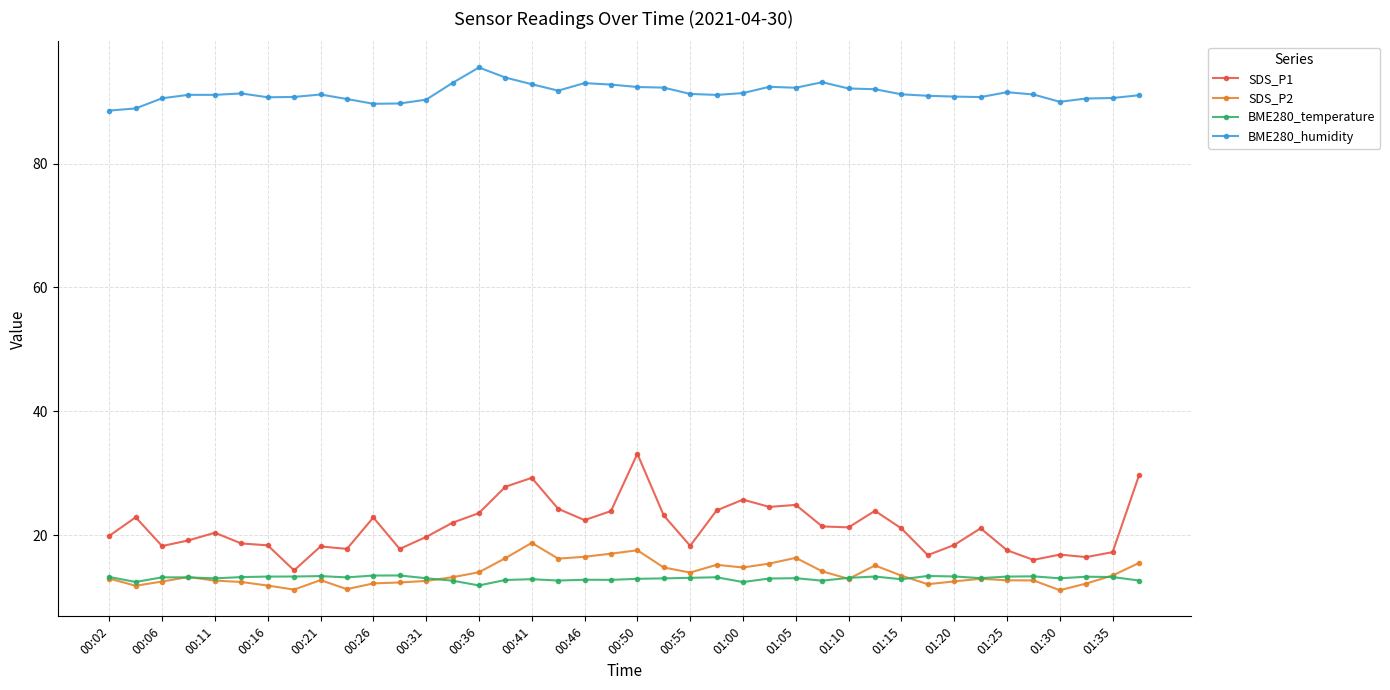

In SDS_P1, how many points are higher than both neighbors (excluding endpoints)?

11